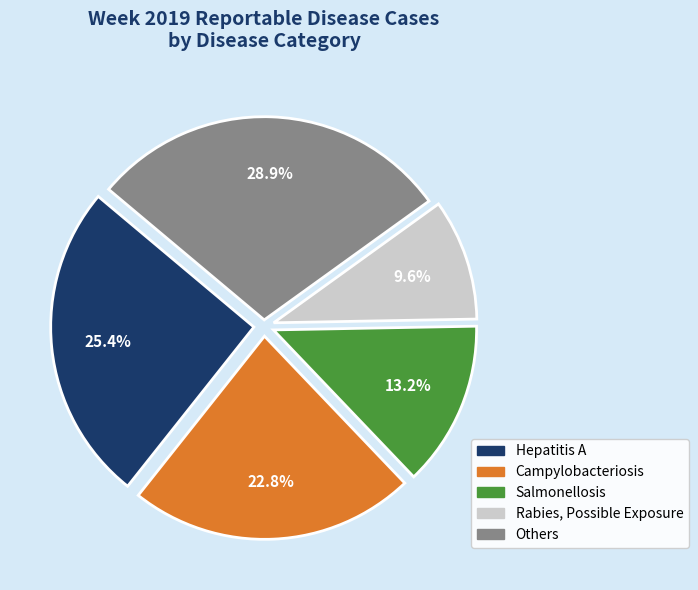

Between Others and Rabies, Possible Exposure, which is larger?

Others